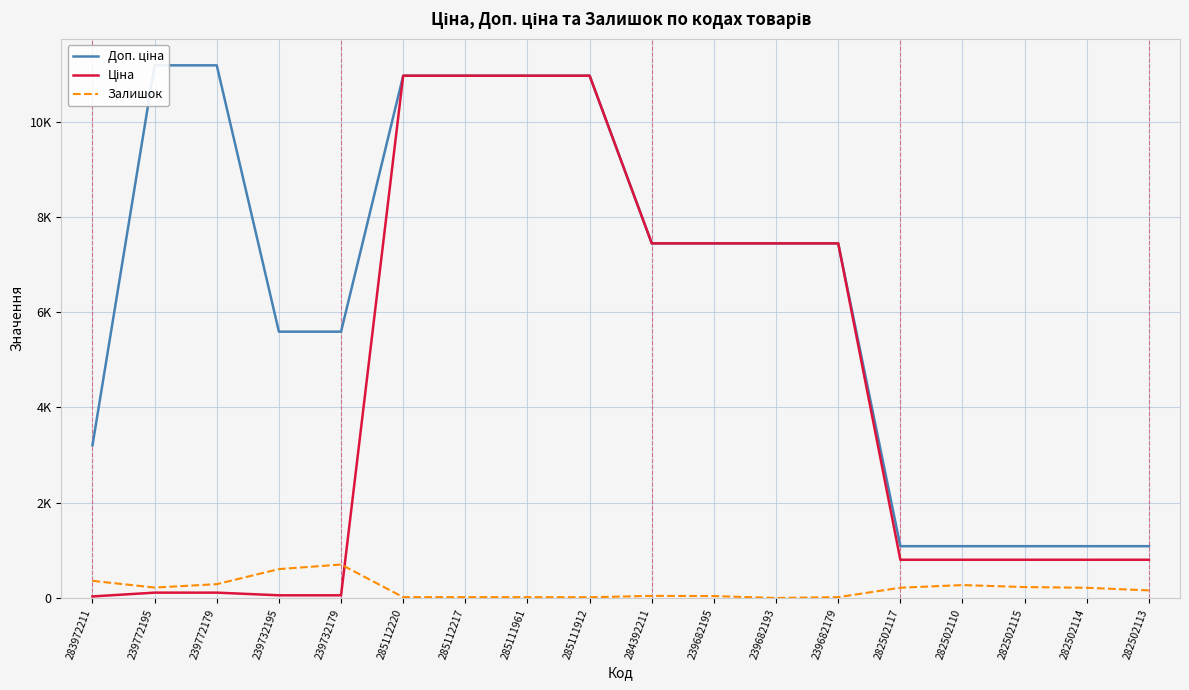

What is the minimum value for Доп. ціна?

1087.0